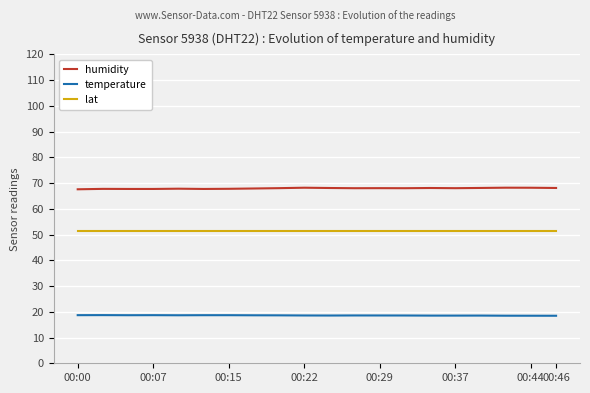

Count the temperature values in the range 18 to 19.

20